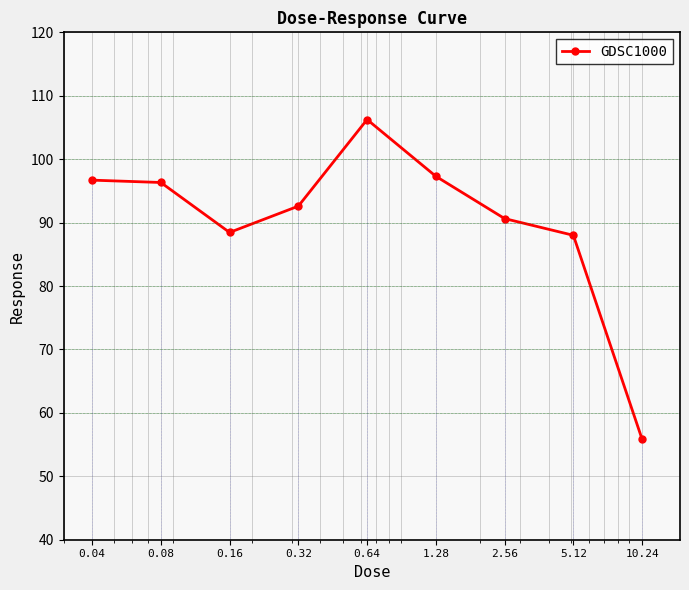

What is the value of the 8th point from the left?

88.0